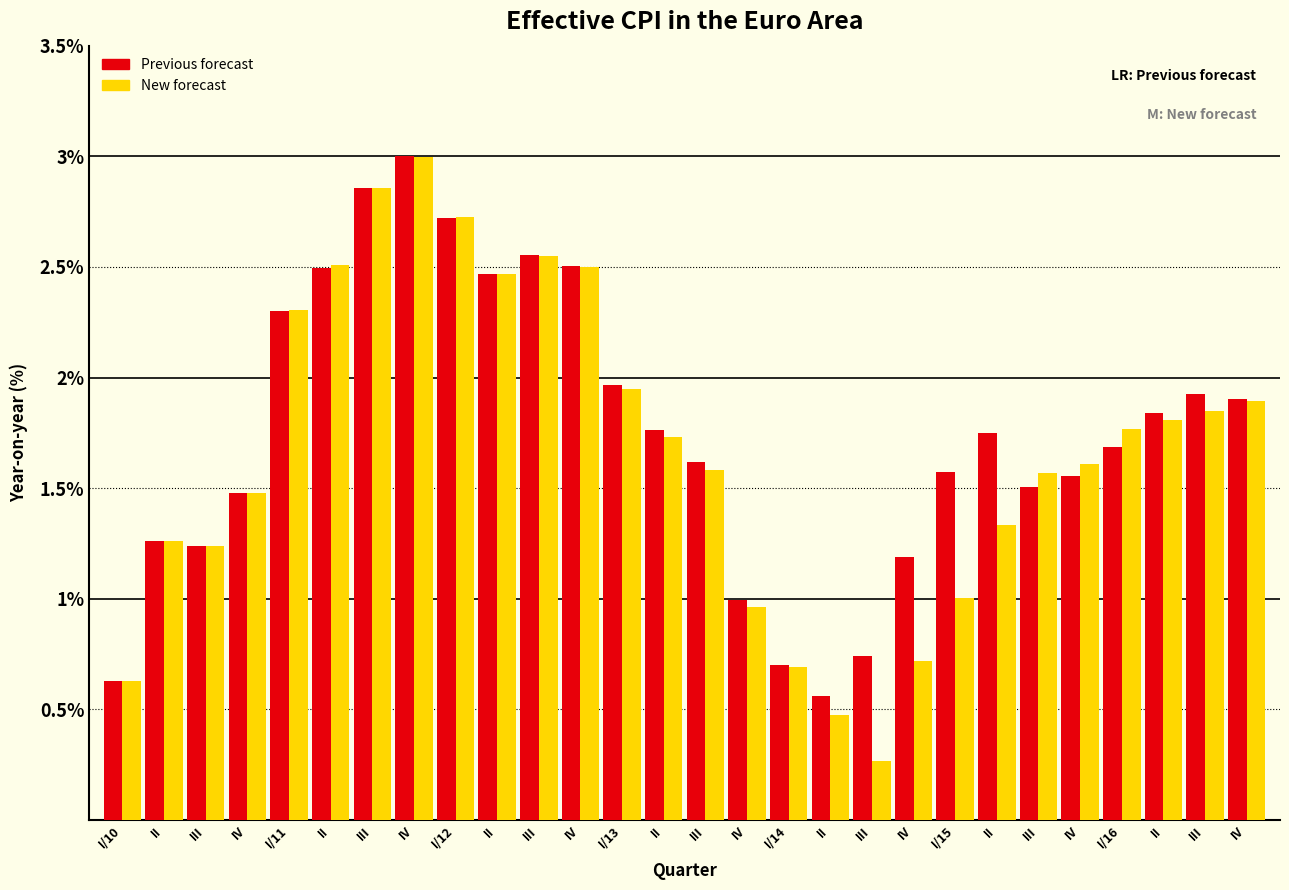

What are all the series names shown in the legend?

Previous forecast, New forecast